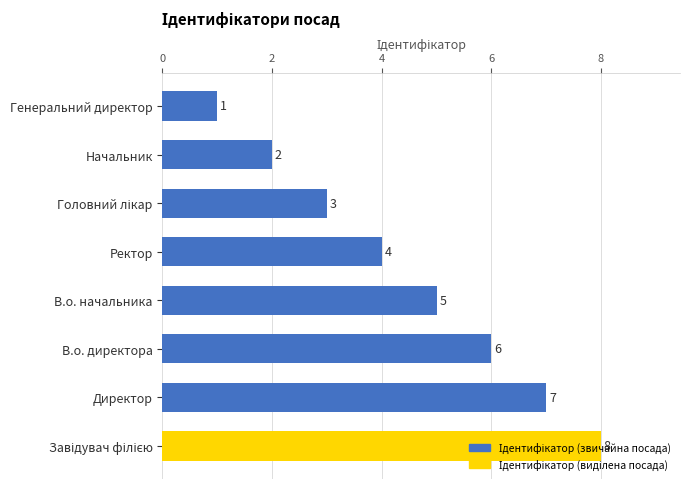

What is the difference between the maximum and second lowest values?

6